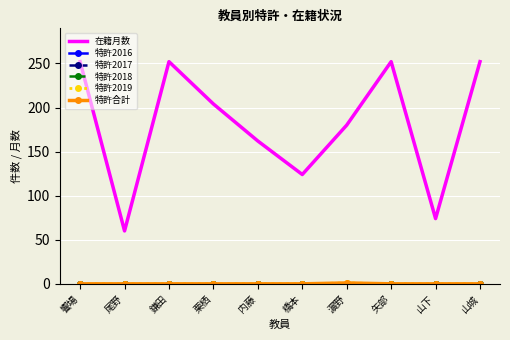

Which category has the highest value in the 在籍月数 series?

饗場